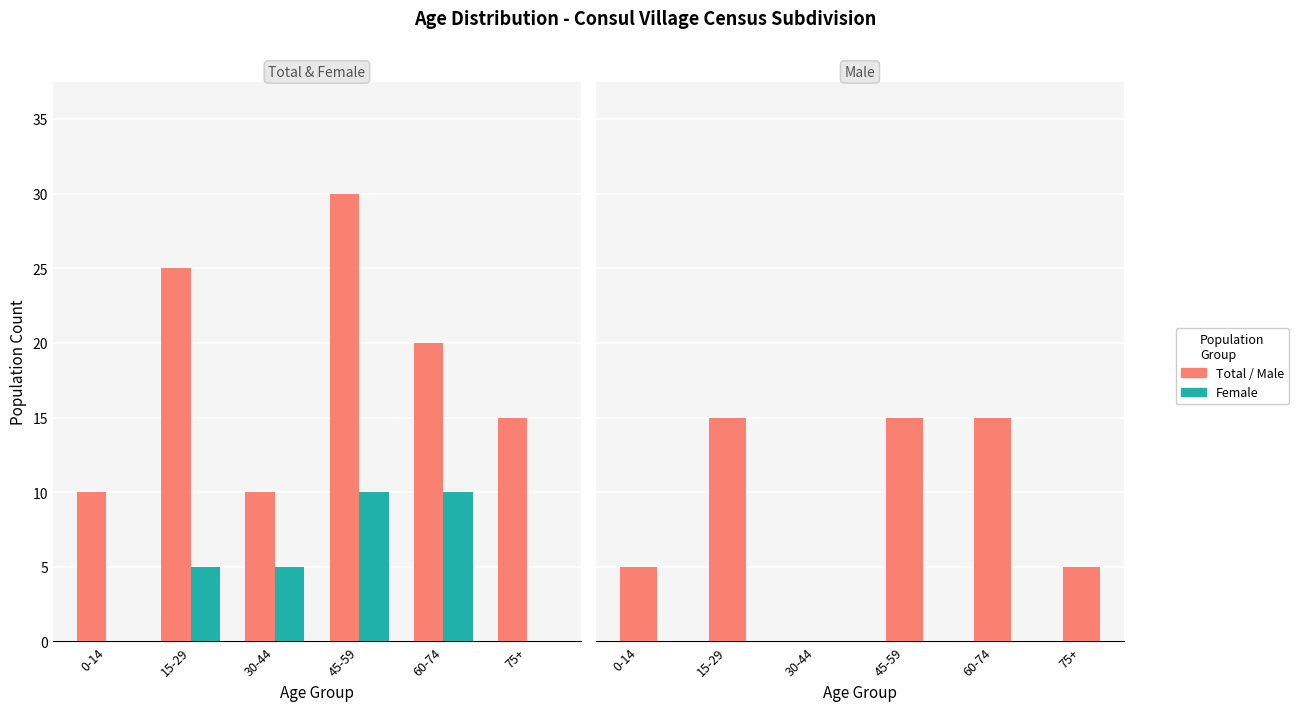

How many bars are there in total?

18